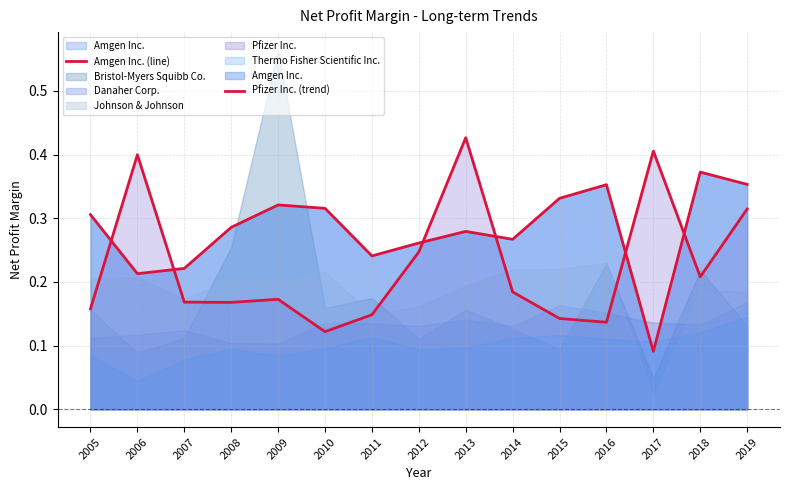

After their last crossing, which series has the higher values: Pfizer Inc. (trend) or Amgen Inc. (line)?

Amgen Inc. (line)